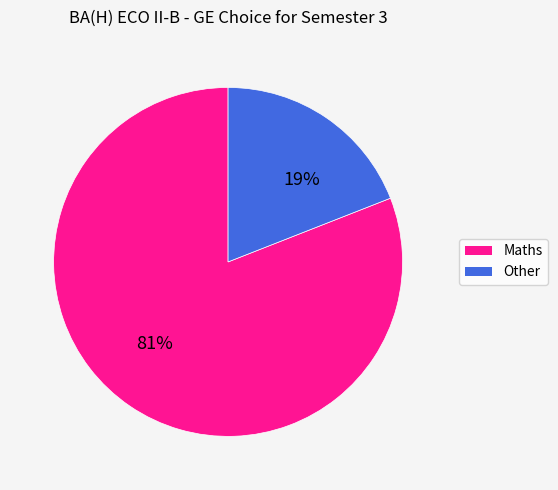

Combined, do Other and Maths account for over 50%?

Yes